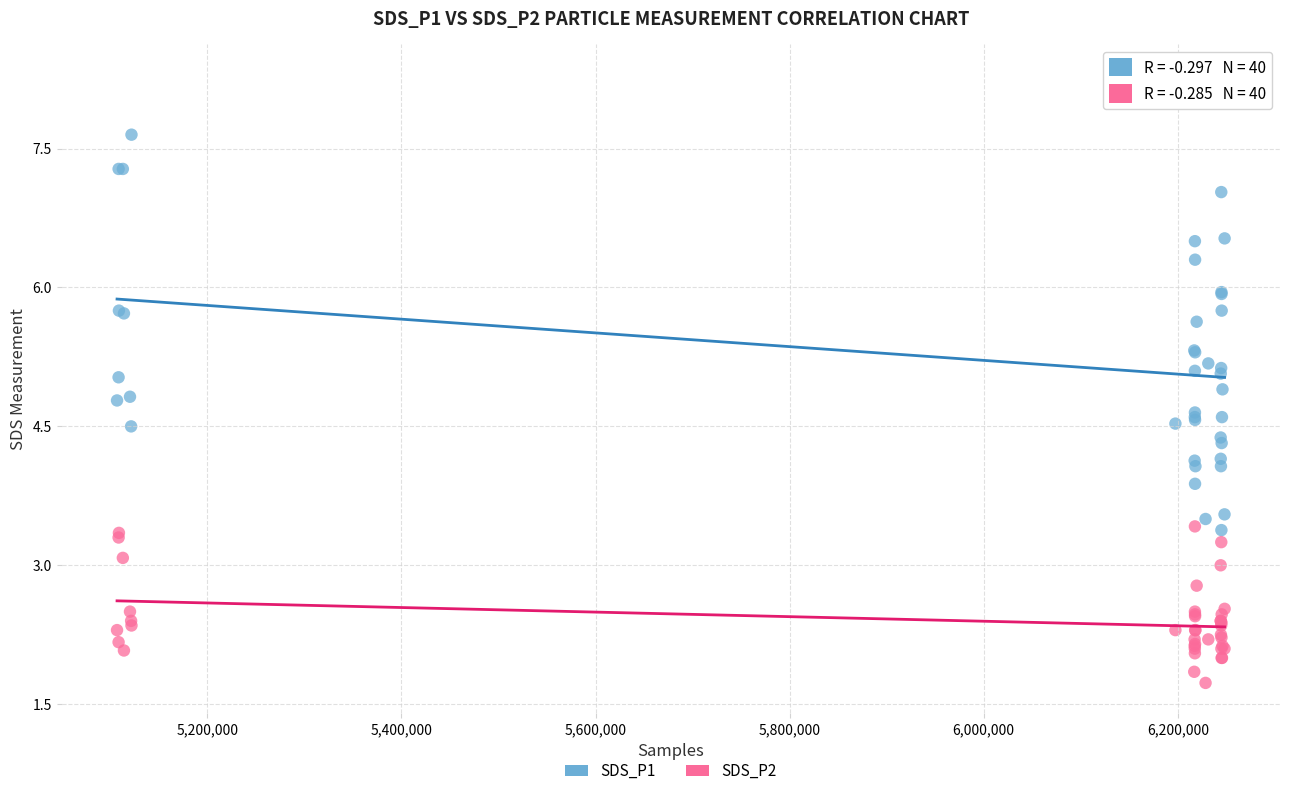

Which series reaches the minimum Y coordinate?

SDS_P2